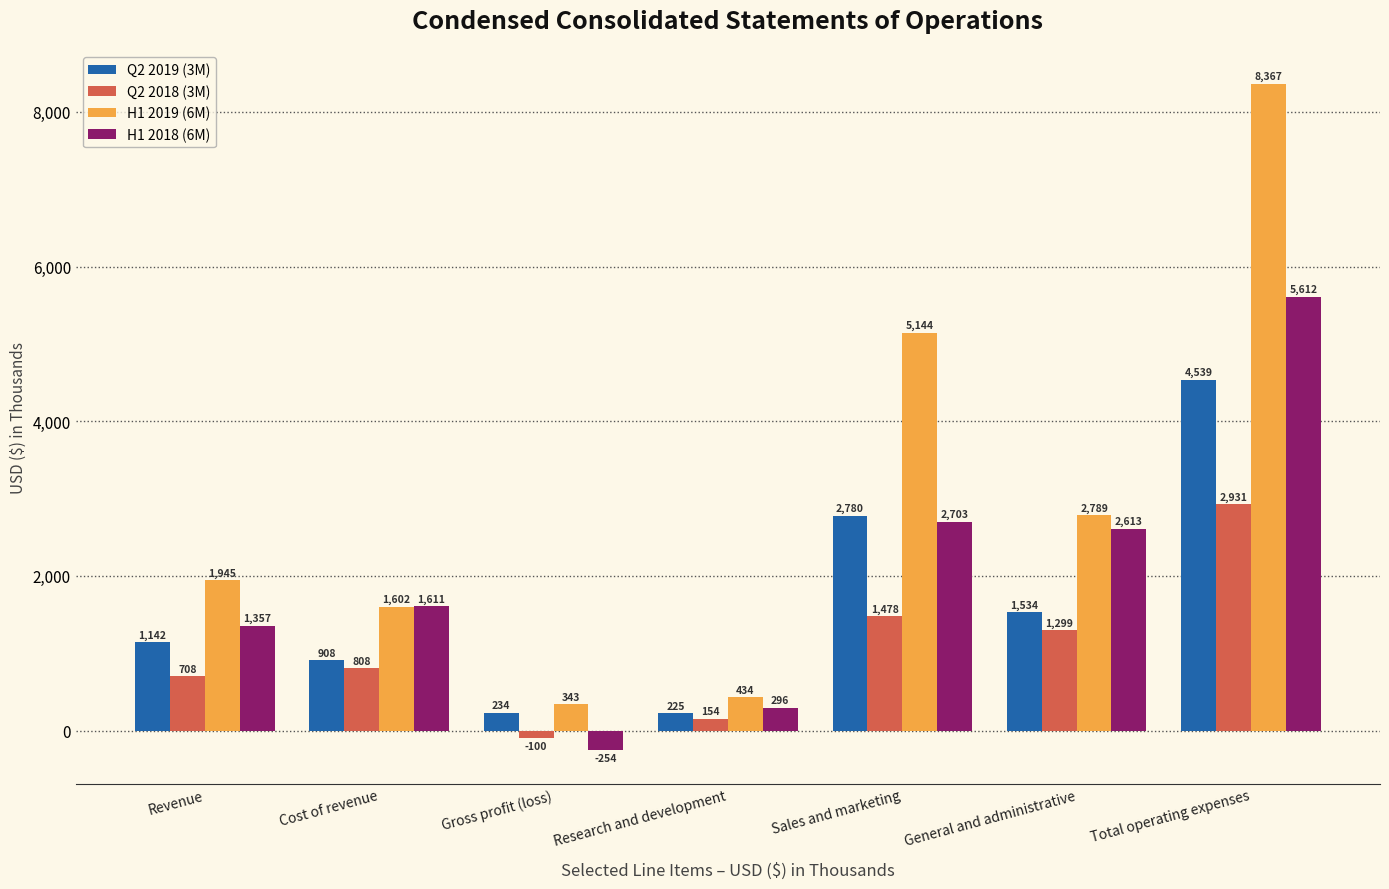

What is the difference between the highest and lowest values at Cost of revenue?

803